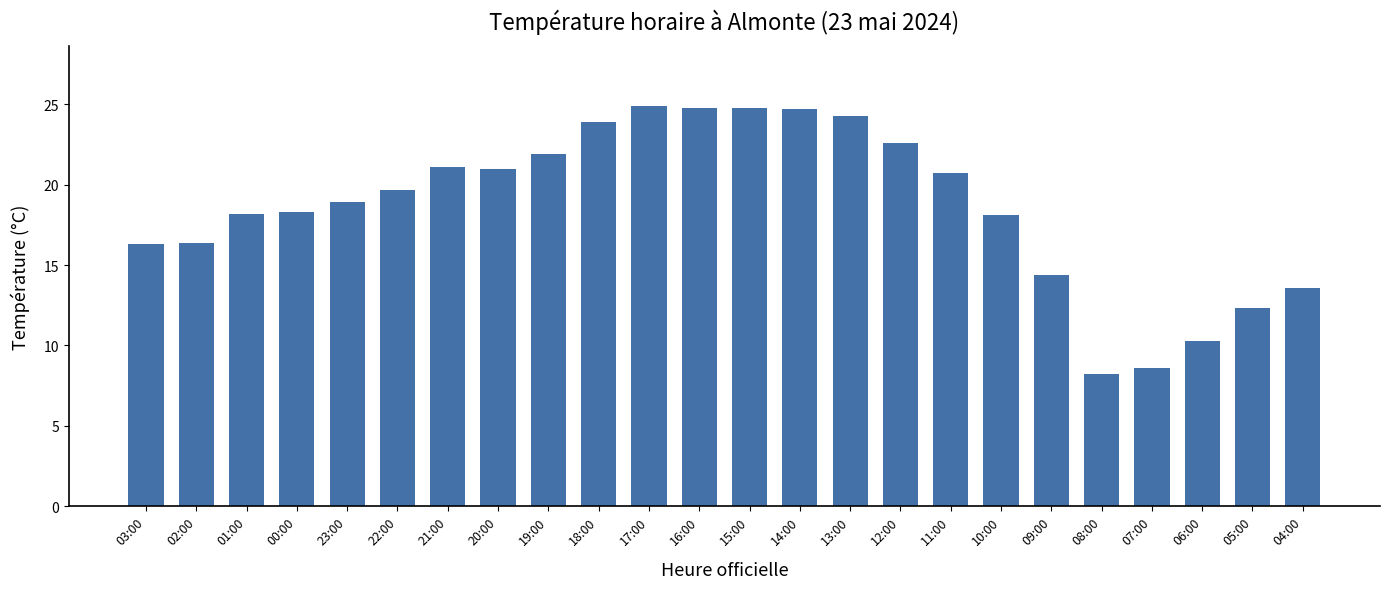

What is the maximum value shown in the chart?

24.9